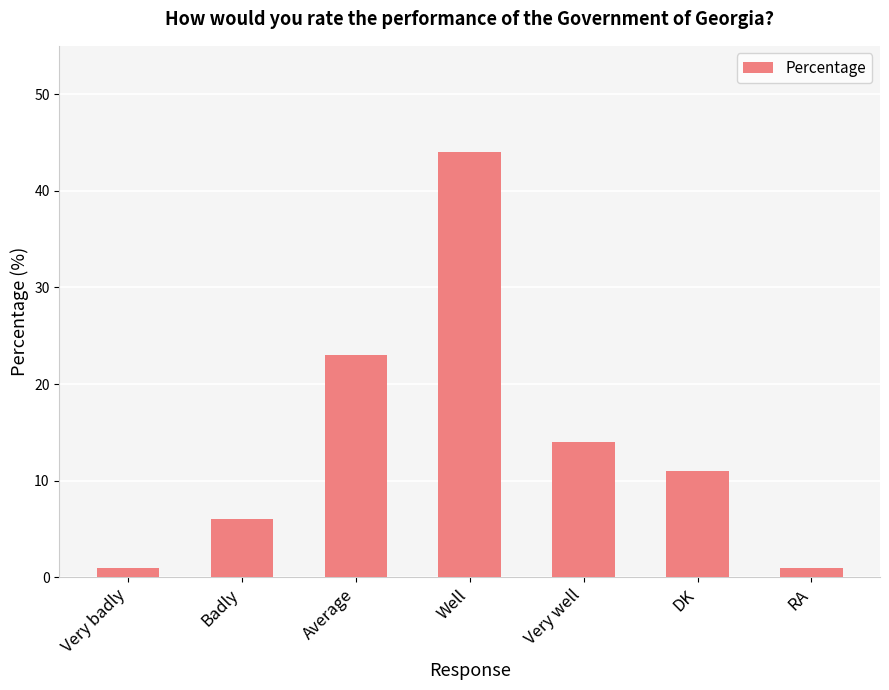

Which label corresponds to the largest value in the chart?

Well